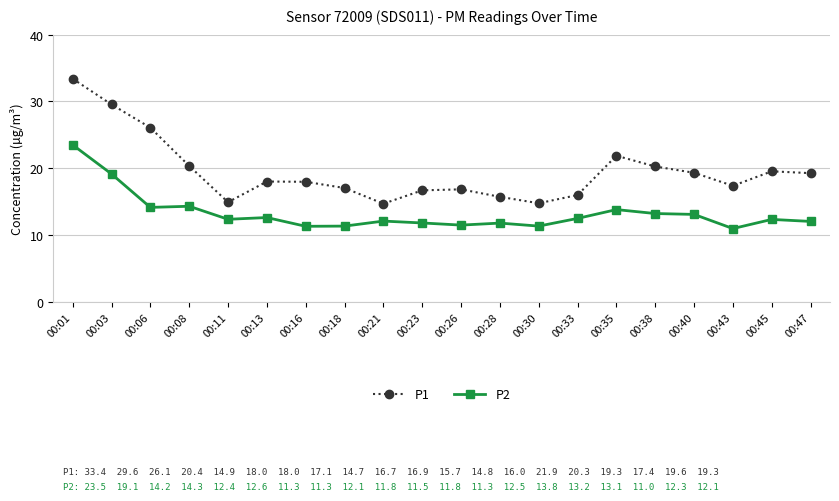

How many lines are shown in the chart?

2